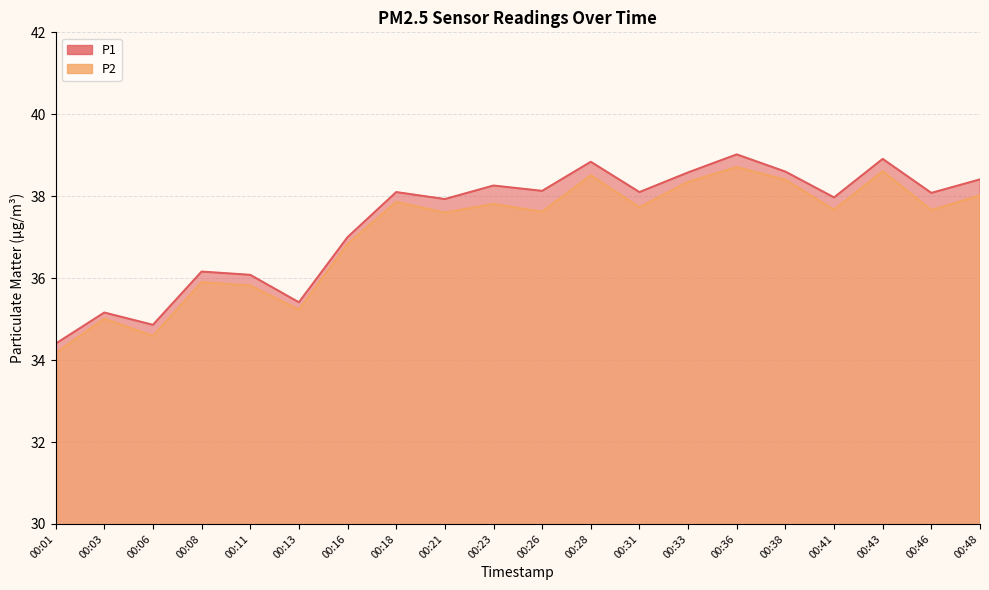

What is the value of the P2 point at the 3rd from the left?

34.6